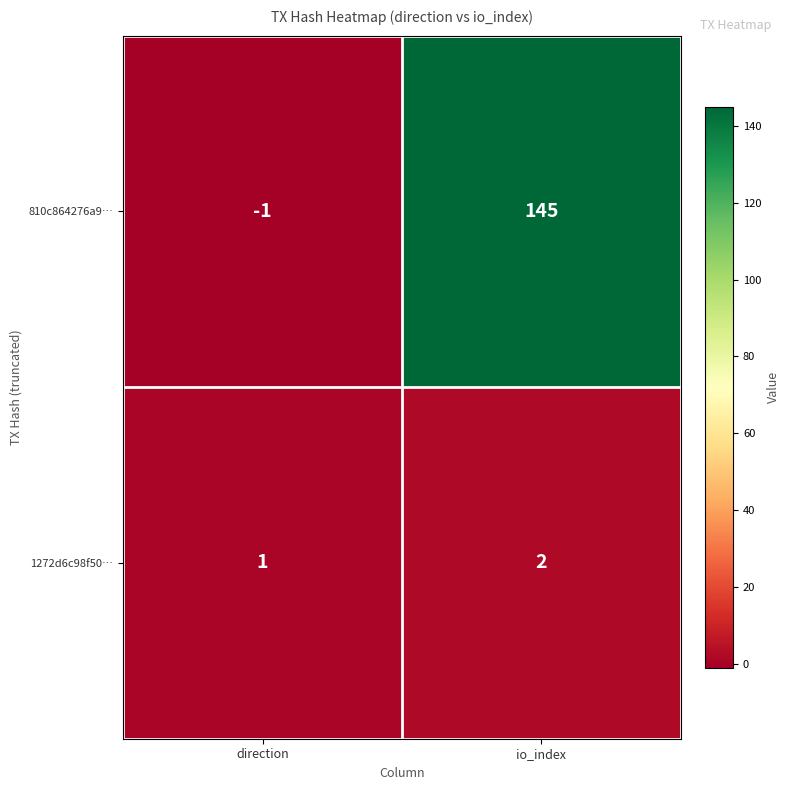

Is it true that 1272d6c98f50… equals 1 at direction?

True